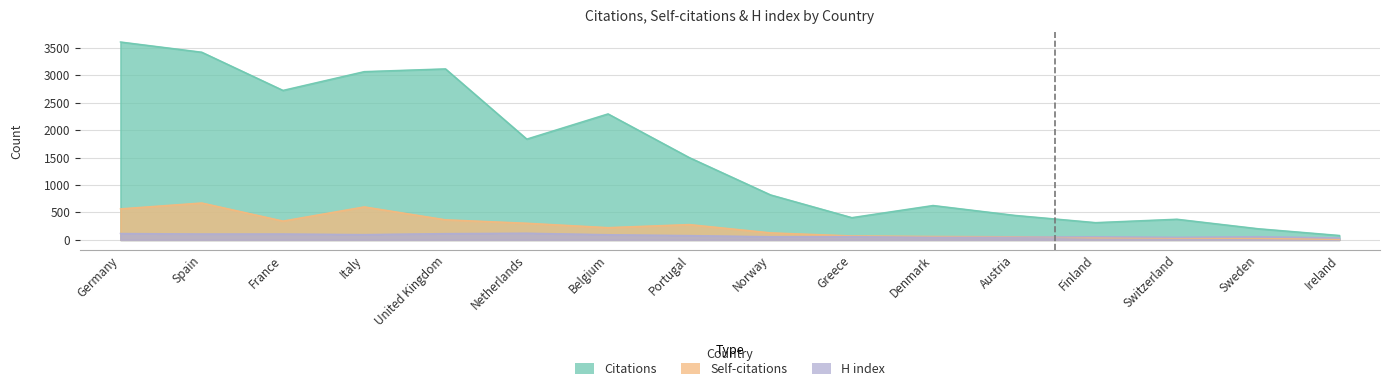

How many interior local valleys does the Self-citations series have?

2